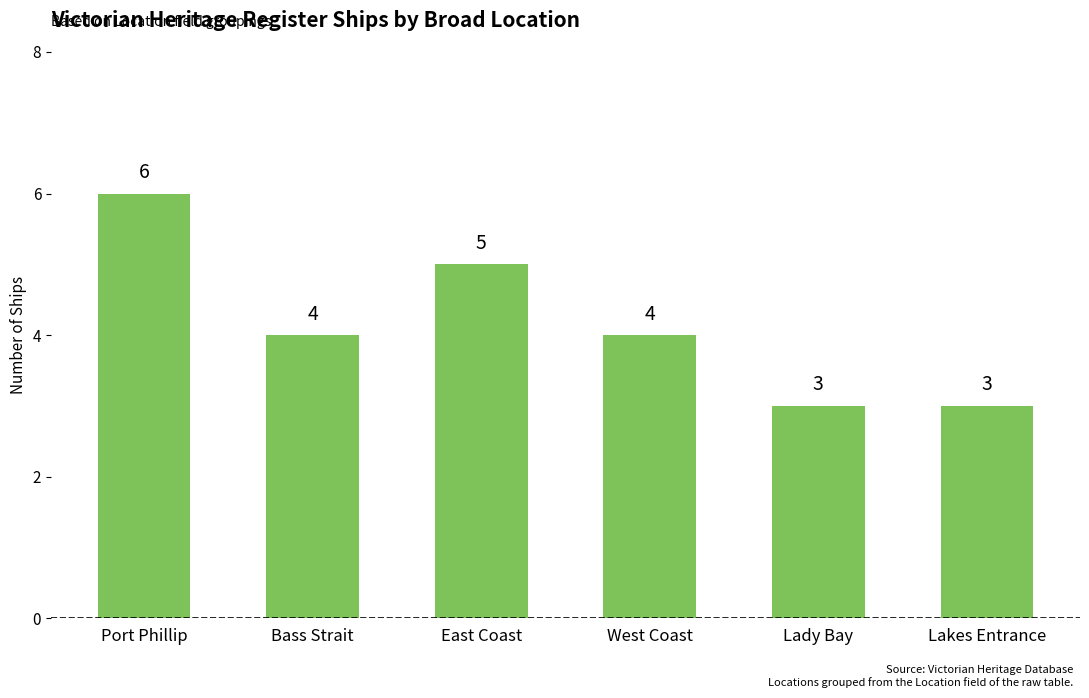

Which label corresponds to the largest value in the chart?

Port Phillip